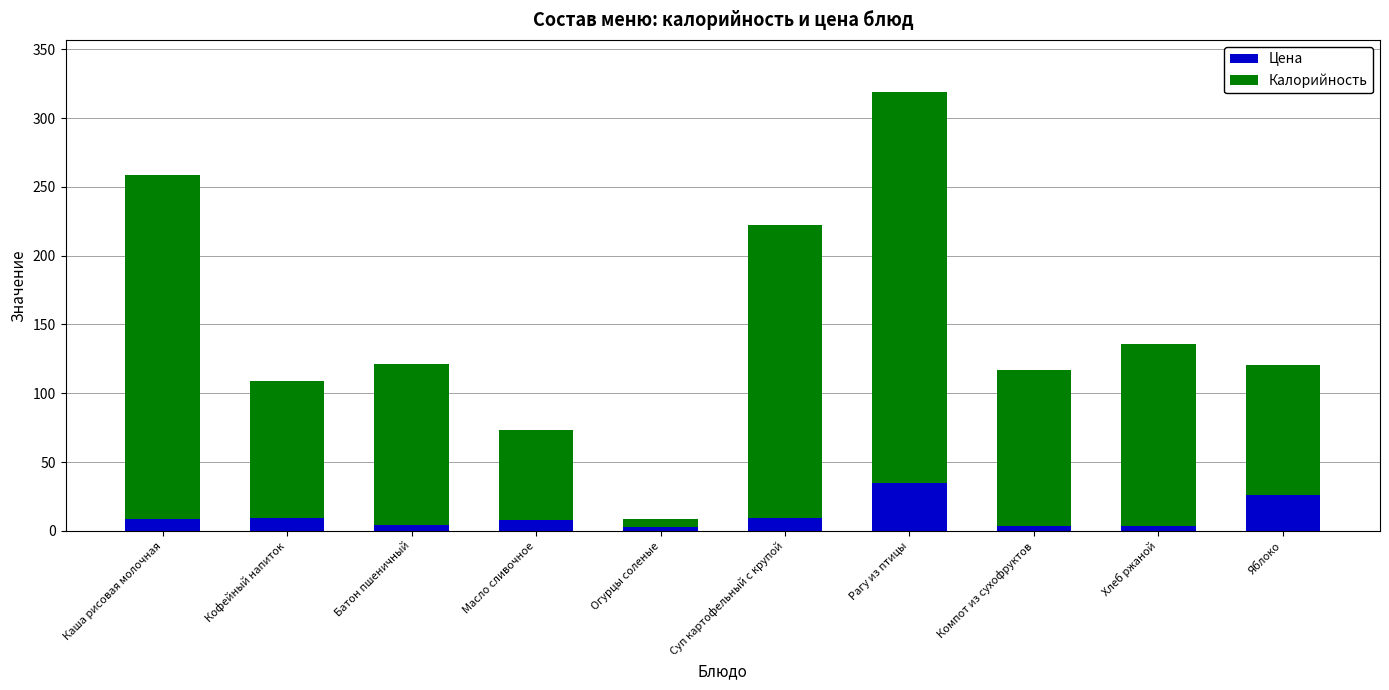

What is the highest value of the Цена series?

34.6